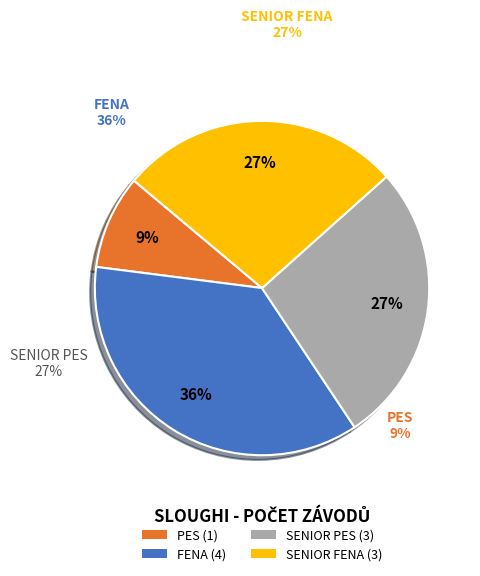

Is there a majority slice in this chart?

No